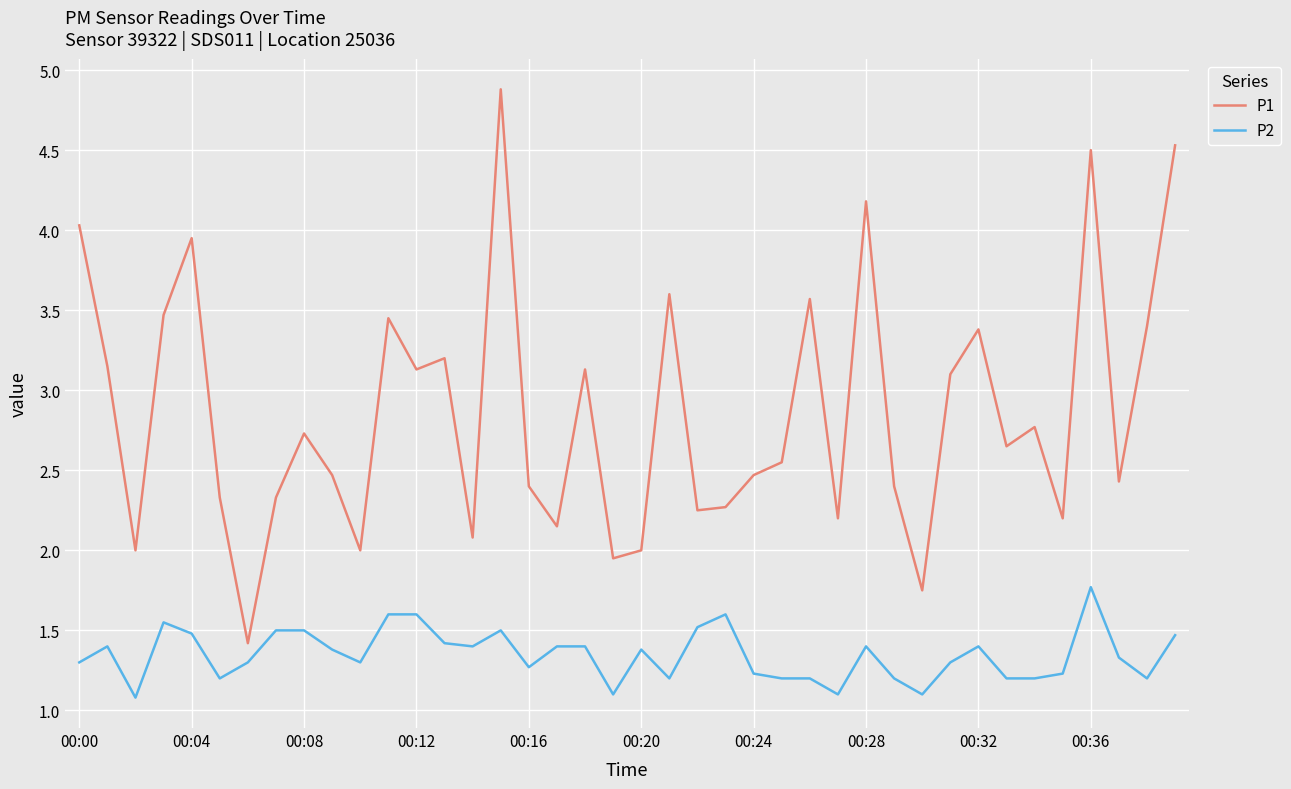

What is the average value of the P2 series?

1.3